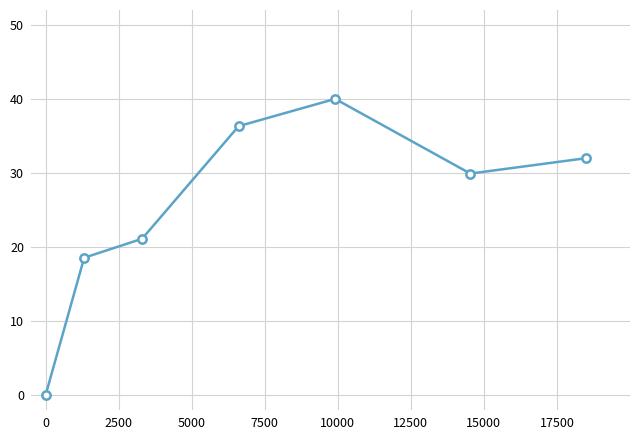

What is the average value?

25.4